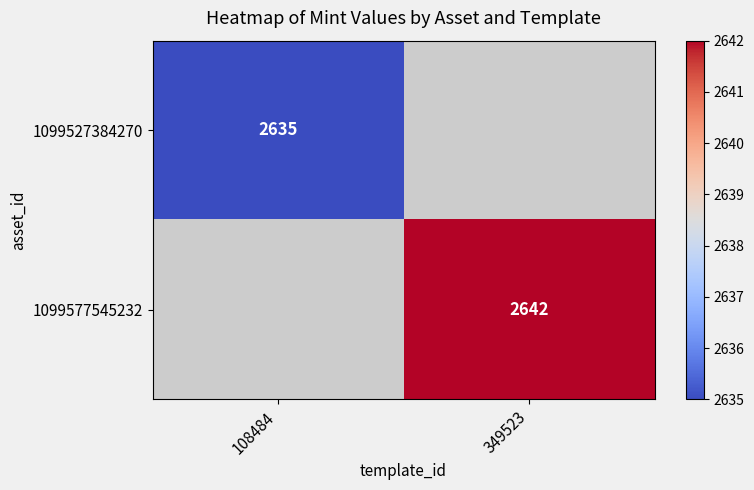

At which category does the chart reach its peak across all series?

349523